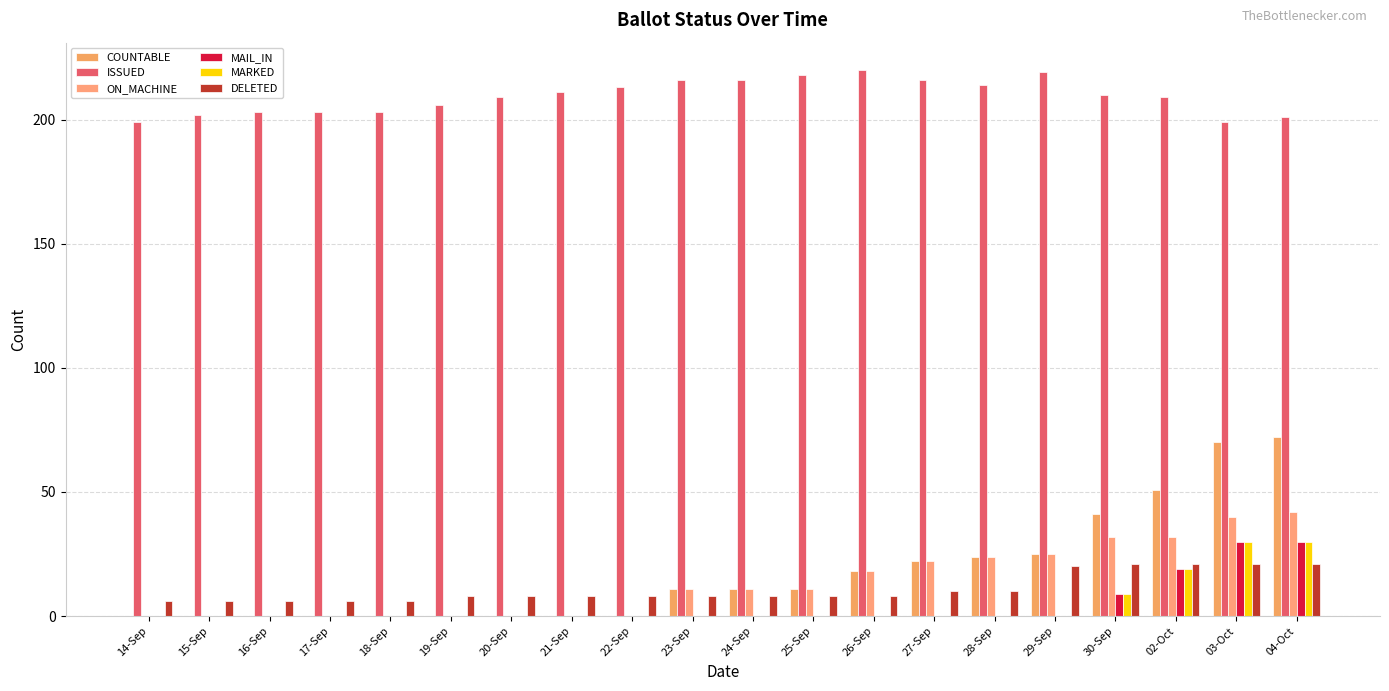

What is the spread (max minus min) of values at 17-Sep?

203